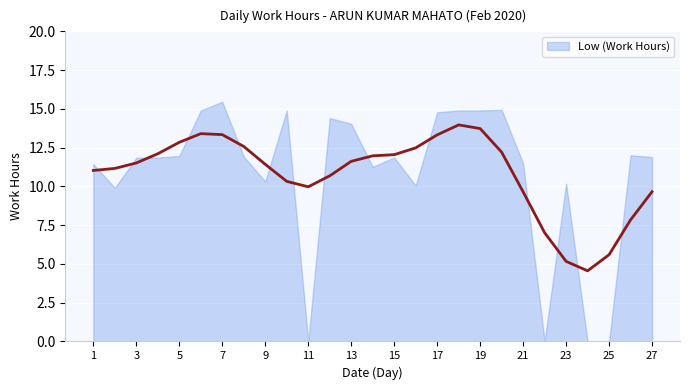

List the labels in order of value, largest first.

7, 20, 6, 10, 18, 19, 17, 12, 13, 26, 5, 8, 27, 15, 4, 3, 21, 1, 14, 9, 23, 16, 2, 11, 22, 24, 25